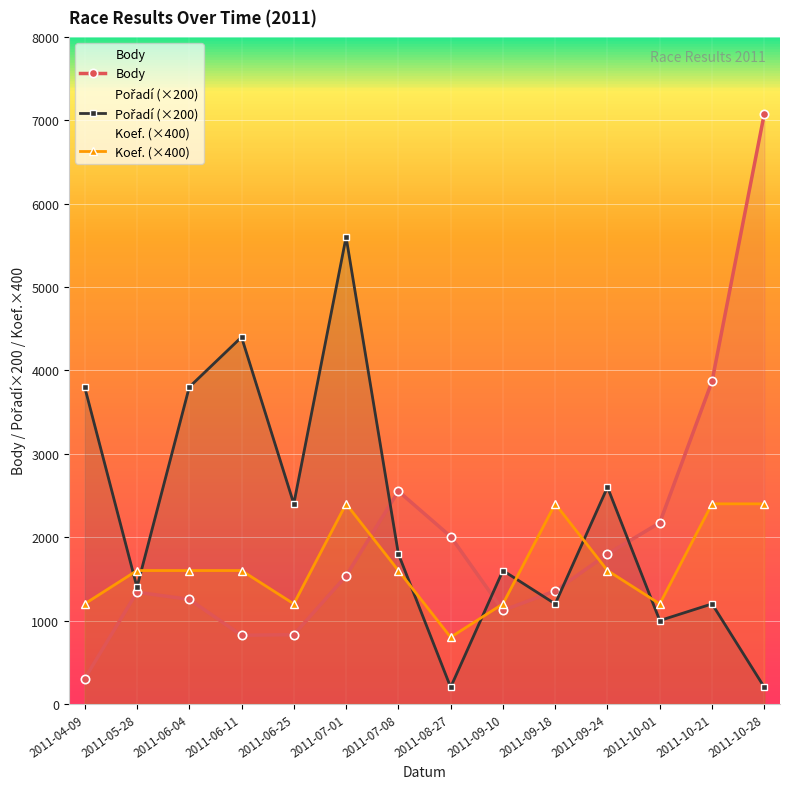

Rank the series at 2011-06-25 from lowest to highest value.

Body, Koef. (×400), Pořadí (×200)